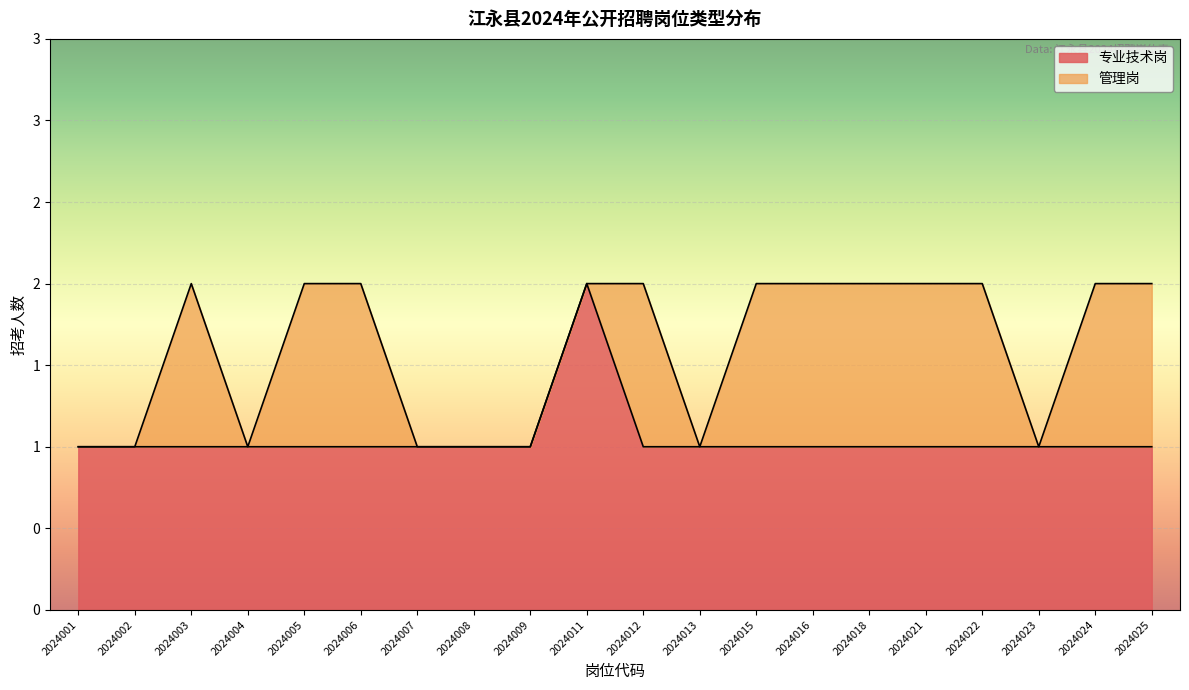

List the labels in order of value, largest first.

2024011, 2024001, 2024002, 2024003, 2024004, 2024005, 2024006, 2024007, 2024008, 2024009, 2024012, 2024013, 2024015, 2024016, 2024018, 2024021, 2024022, 2024023, 2024024, 2024025